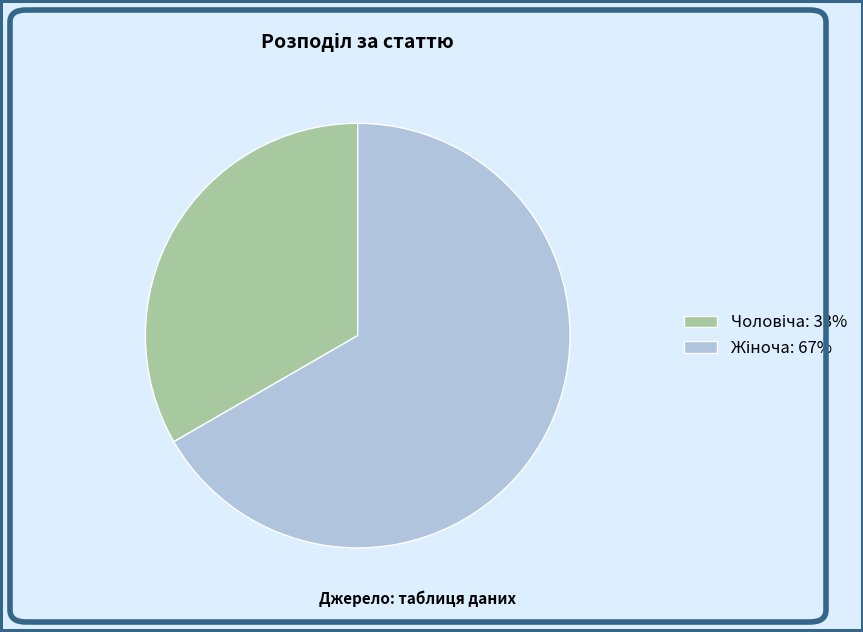

Is there a majority slice in this chart?

Yes